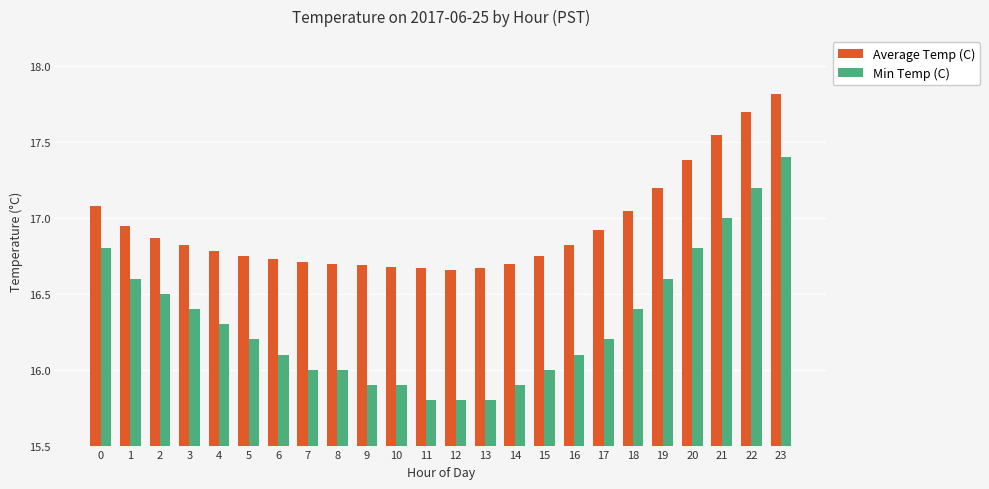

Which series has the widest spread of values?

Min Temp (C)